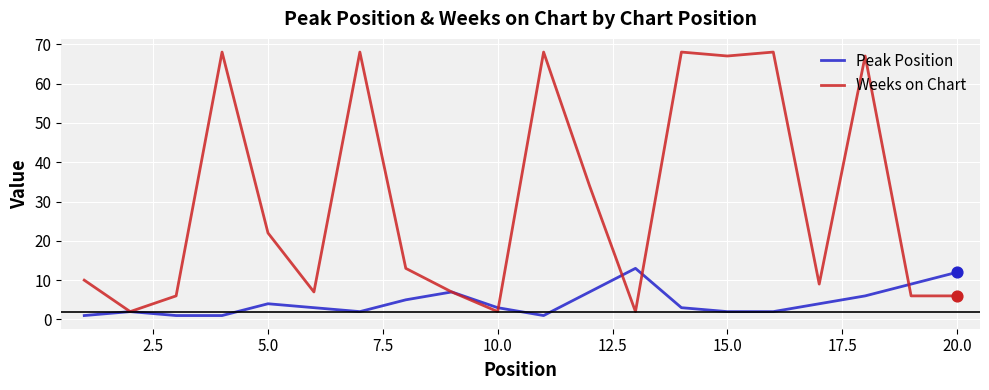

At how many categories does at least one series exceed 44?

7